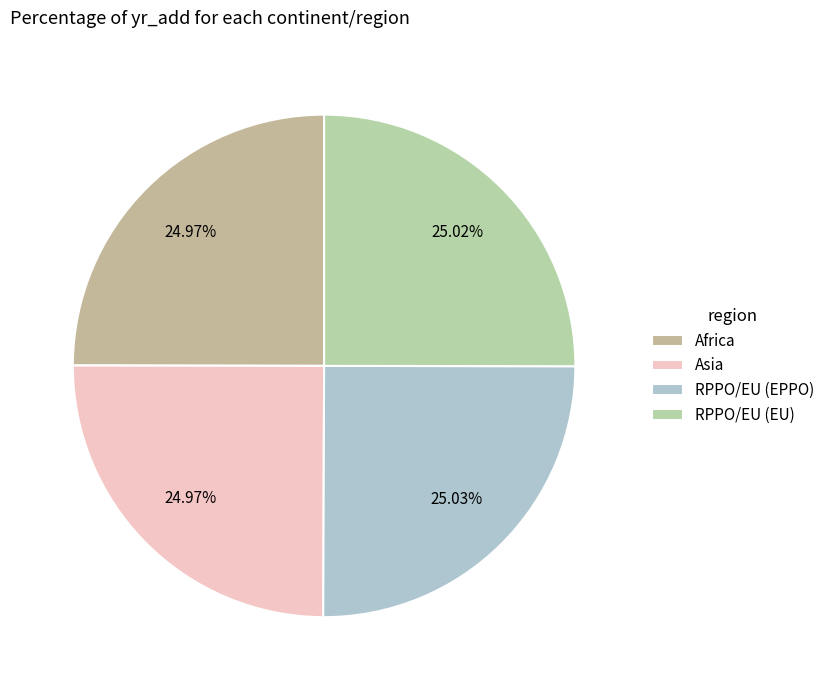

To the nearest percent, what percentage of the pie is Asia?

25%